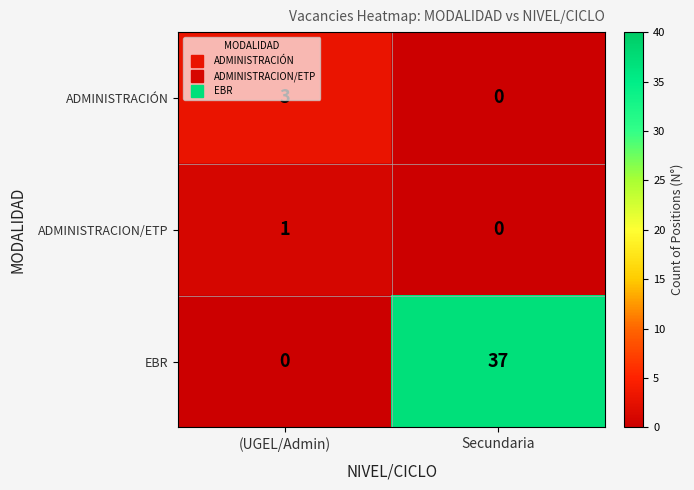

At which label is ADMINISTRACION/ETP closest to 0?

Secundaria